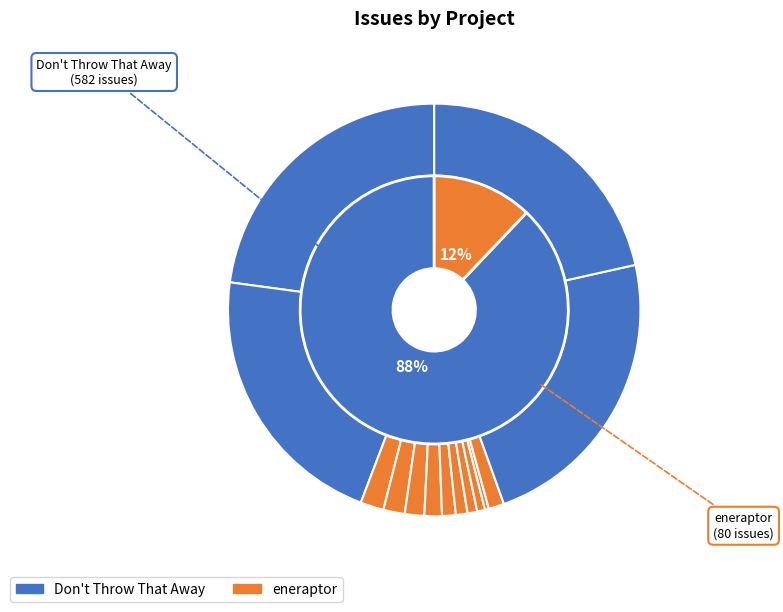

How many segments does this pie chart have?

14